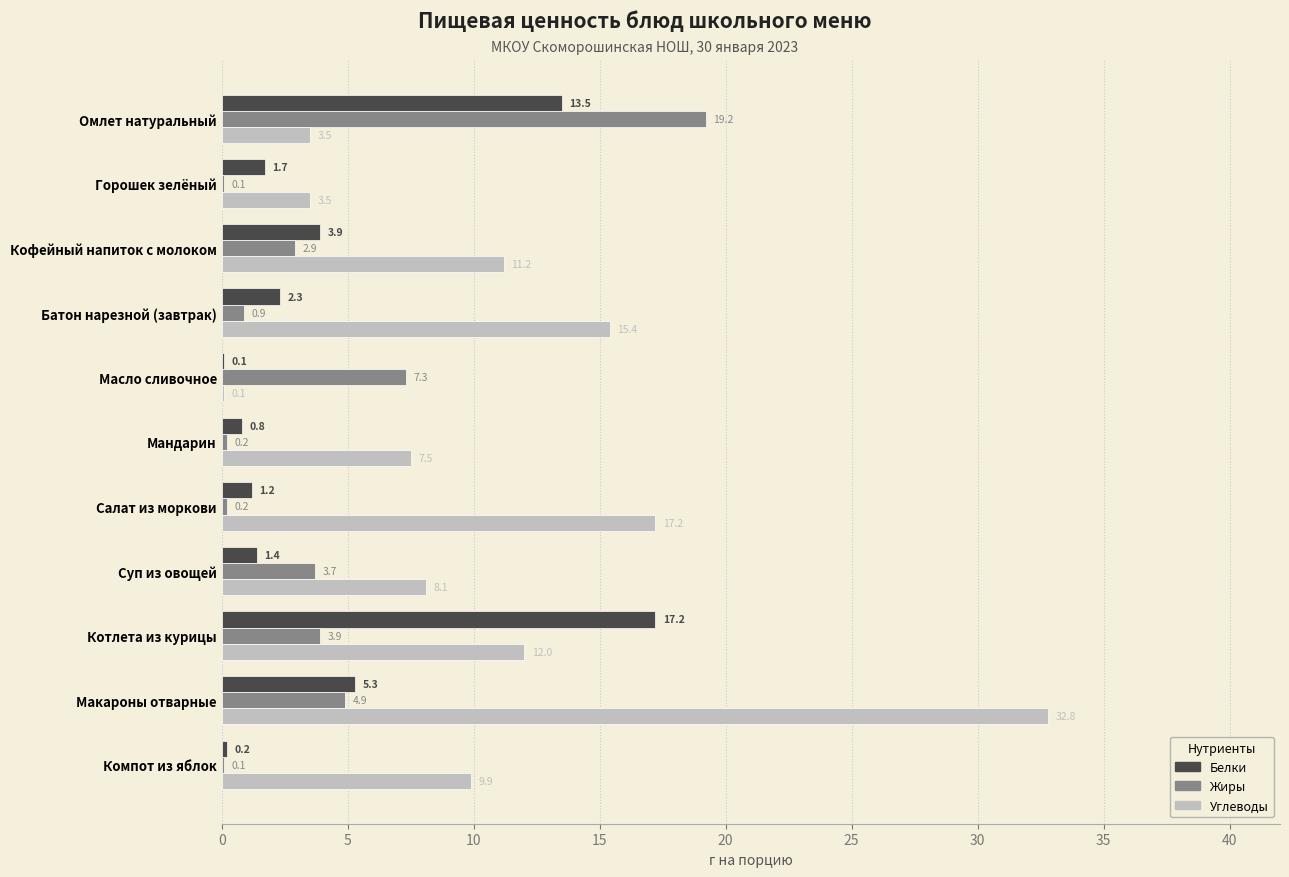

The value of Углеводы at Салат из моркови is 17.2. True or false?

True